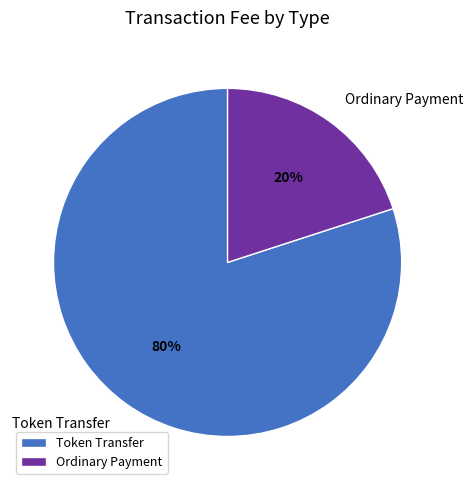

Which category has the smallest portion of the pie?

Ordinary Payment